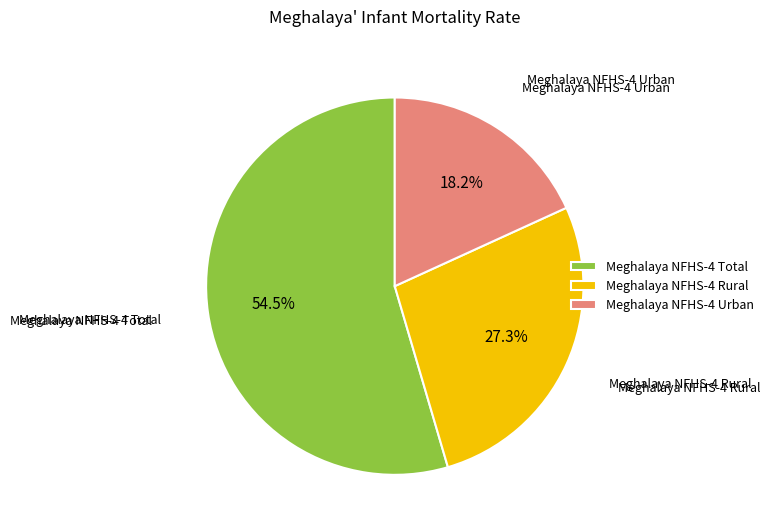

Rank the categories by value from lowest to highest.

Meghalaya NFHS-4 Urban, Meghalaya NFHS-4 Rural, Meghalaya NFHS-4 Total